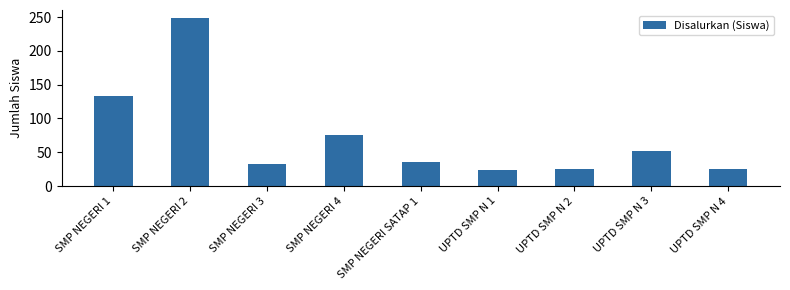

At which label does the data first exceed 36?

SMP NEGERI 1